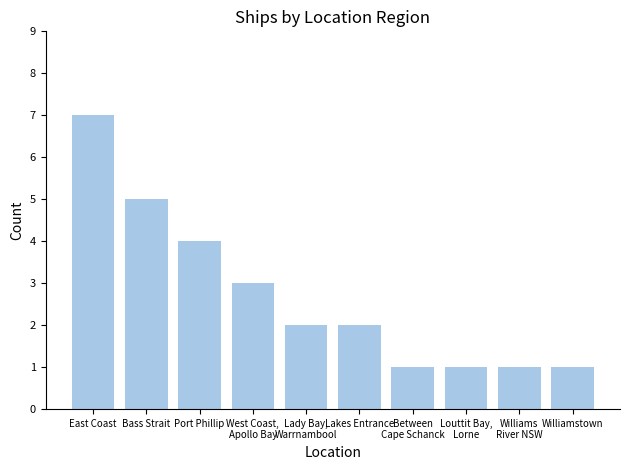

Does the chart contain stacked bars?

No